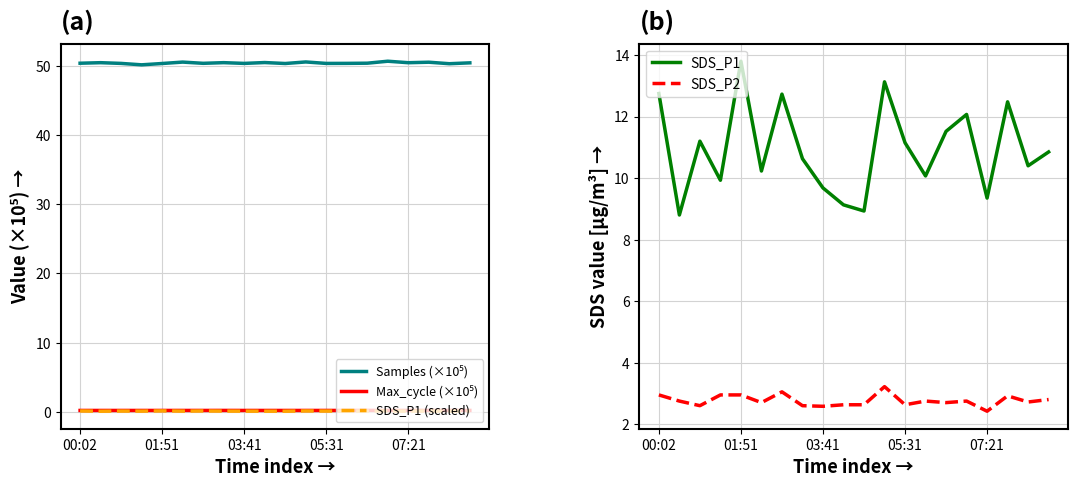

What is the label of the 20th point from the right?

00:02